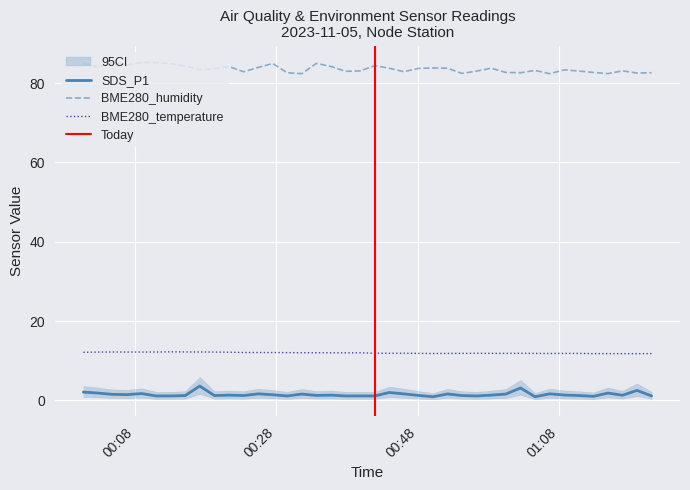

True or false: SDS_P1 and BME280_temperature intersect in this chart.

False